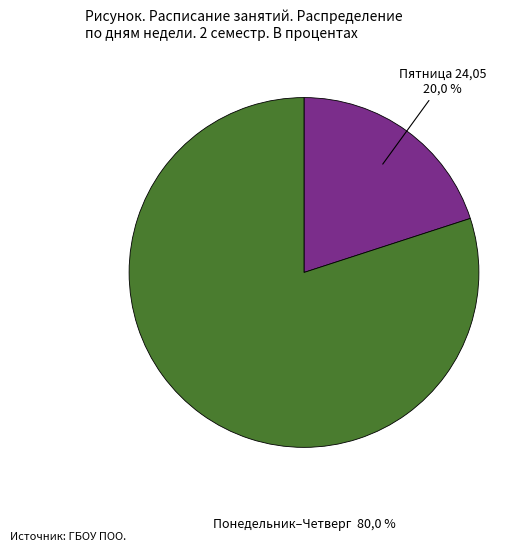

Do Понедельник and Среда together represent more than half of the pie?

No